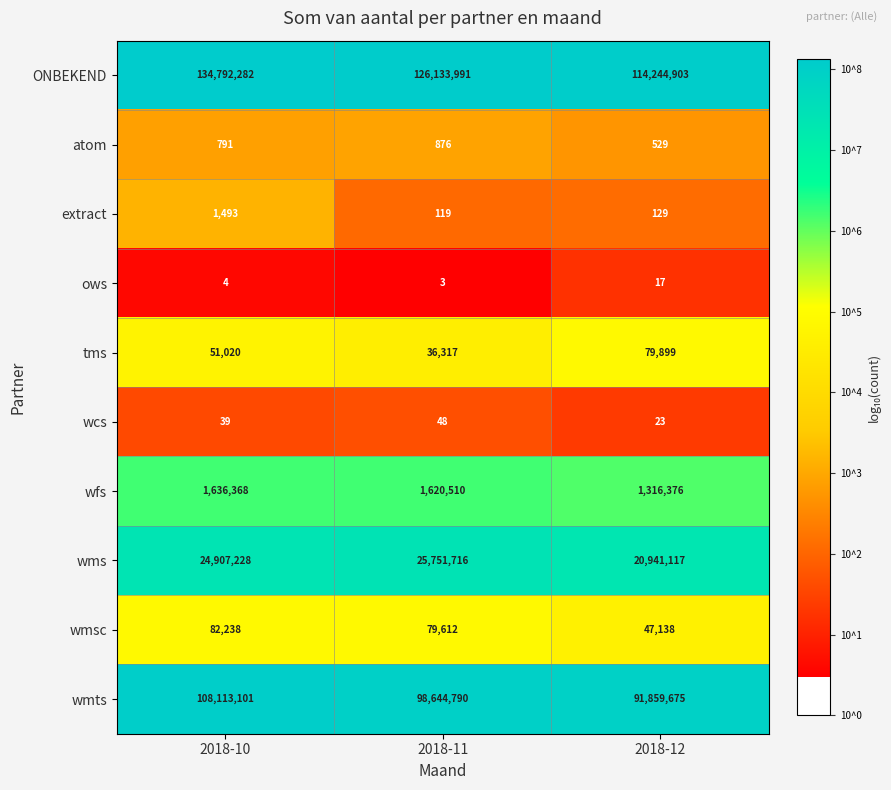

Reading left to right, what are all the values shown in this chart?

ONBEKEND: 134792282	126133991	114244903
atom: 791	876	529
extract: 1493	119	129
ows: 4	3	17
tms: 51020	36317	79899
wcs: 39	48	23
wfs: 1636368	1620510	1316376
wms: 24907228	25751716	20941117
wmsc: 82238	79612	47138
wmts: 108113101	98644790	91859675